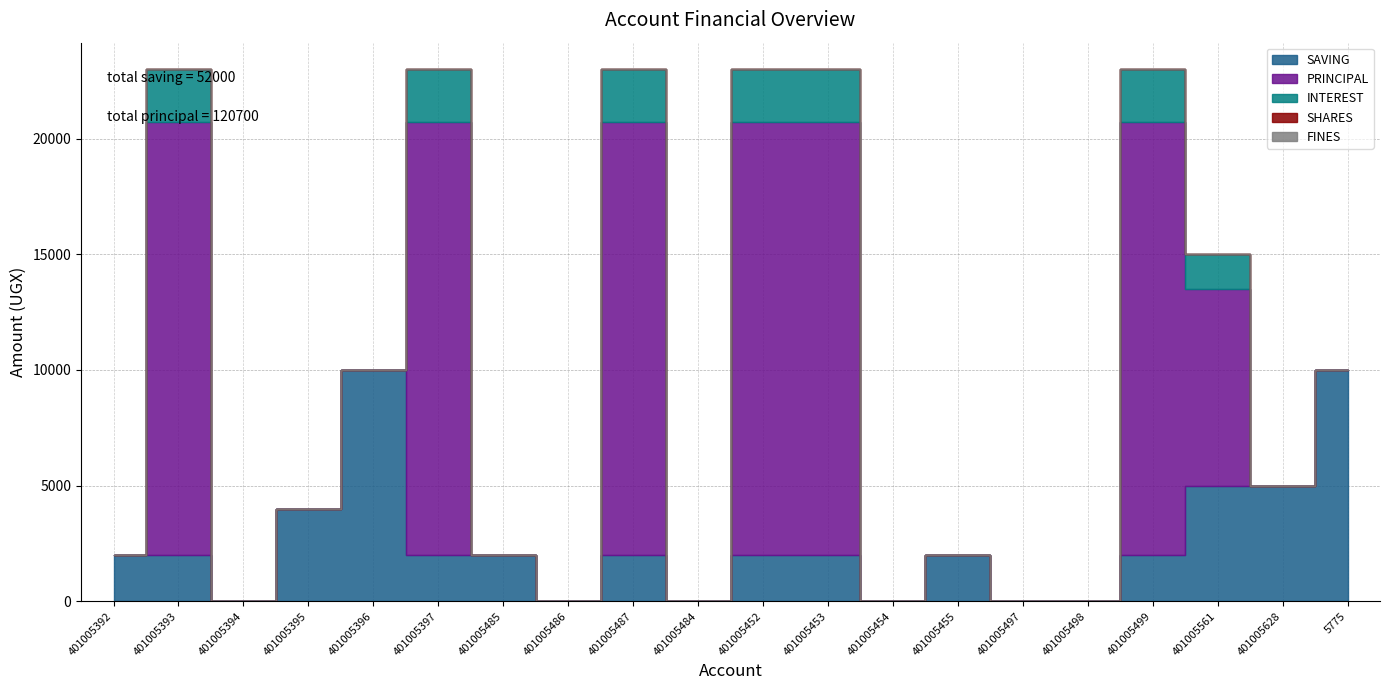

At which label is SAVING closest to 5000?

401005561